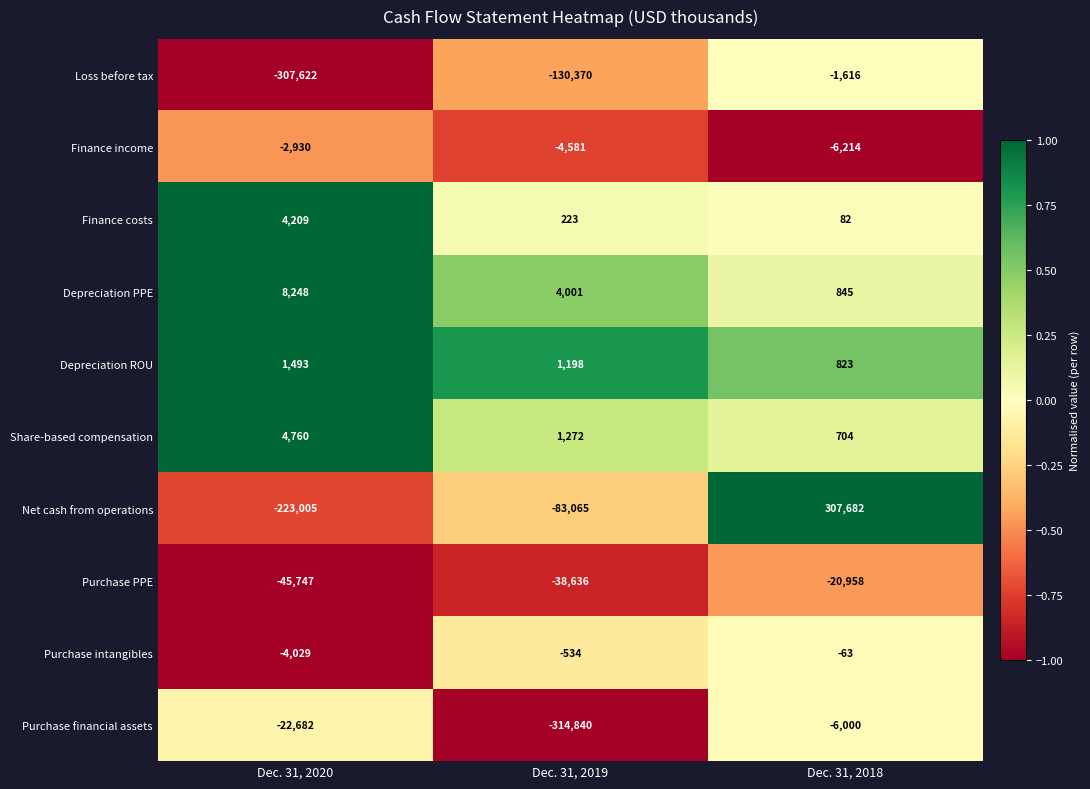

Reading left to right, extract all data points from this chart.

Loss before tax: -307622	-130370	-1616
Finance income: -2930	-4581	-6214
Finance costs: 4209	223	82
Depreciation PPE: 8248	4001	845
Depreciation ROU: 1493	1198	823
Share-based compensation: 4760	1272	704
Net cash from operations: -223005	-83065	307682
Purchase PPE: -45747	-38636	-20958
Purchase intangibles: -4029	-534	-63
Purchase financial assets: -22682	-314840	-6000